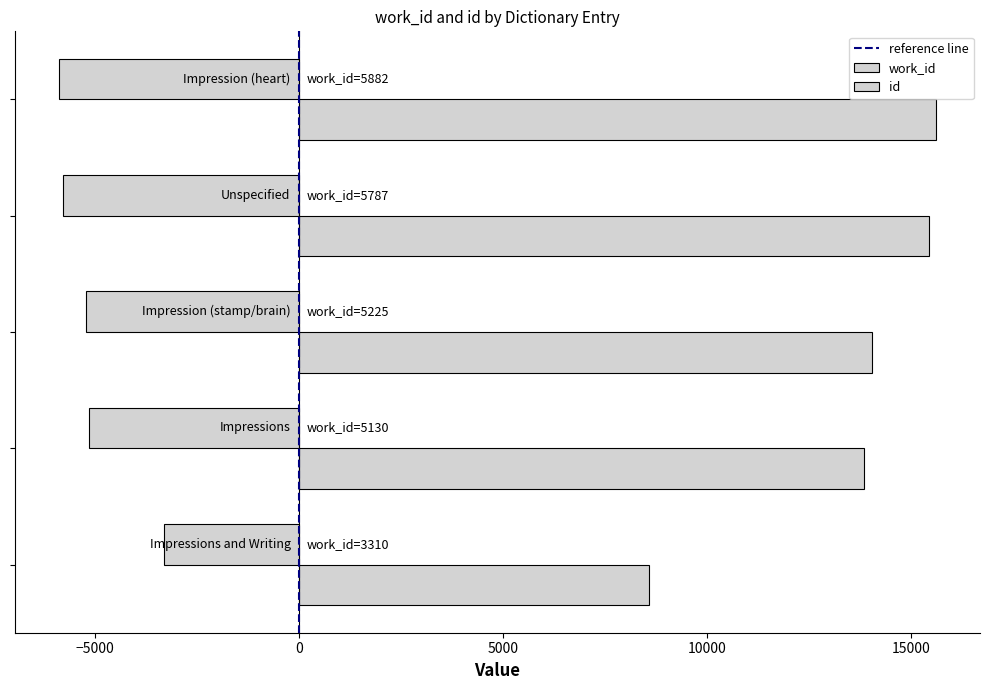

How many data points in id are less than 14056?

2